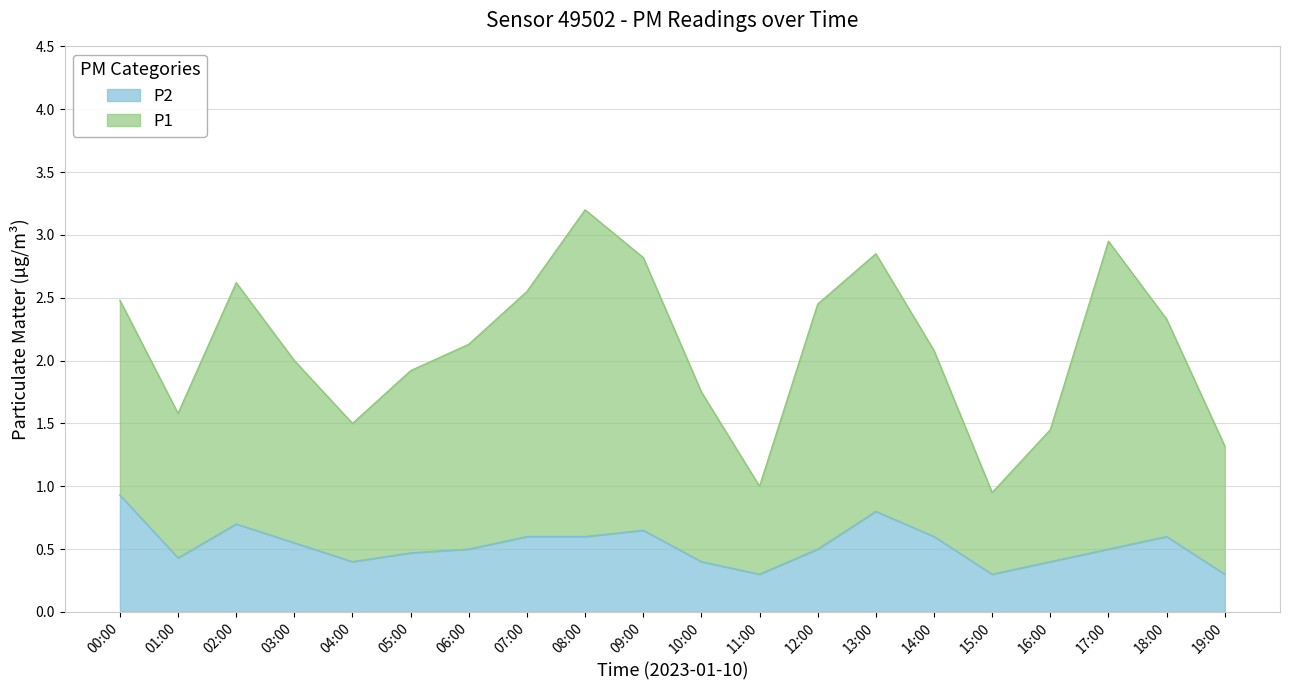

How many data points in P1 are less than 2?

8